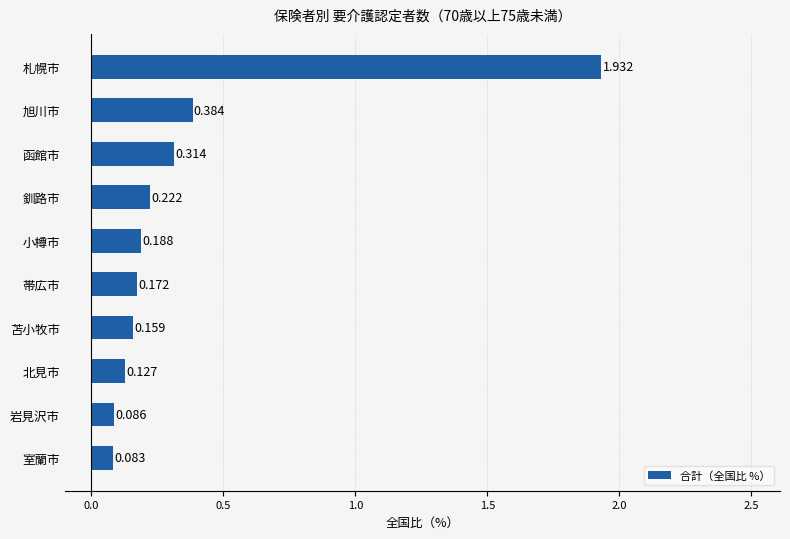

Which has a higher value, 旭川市 or 小樽市?

旭川市